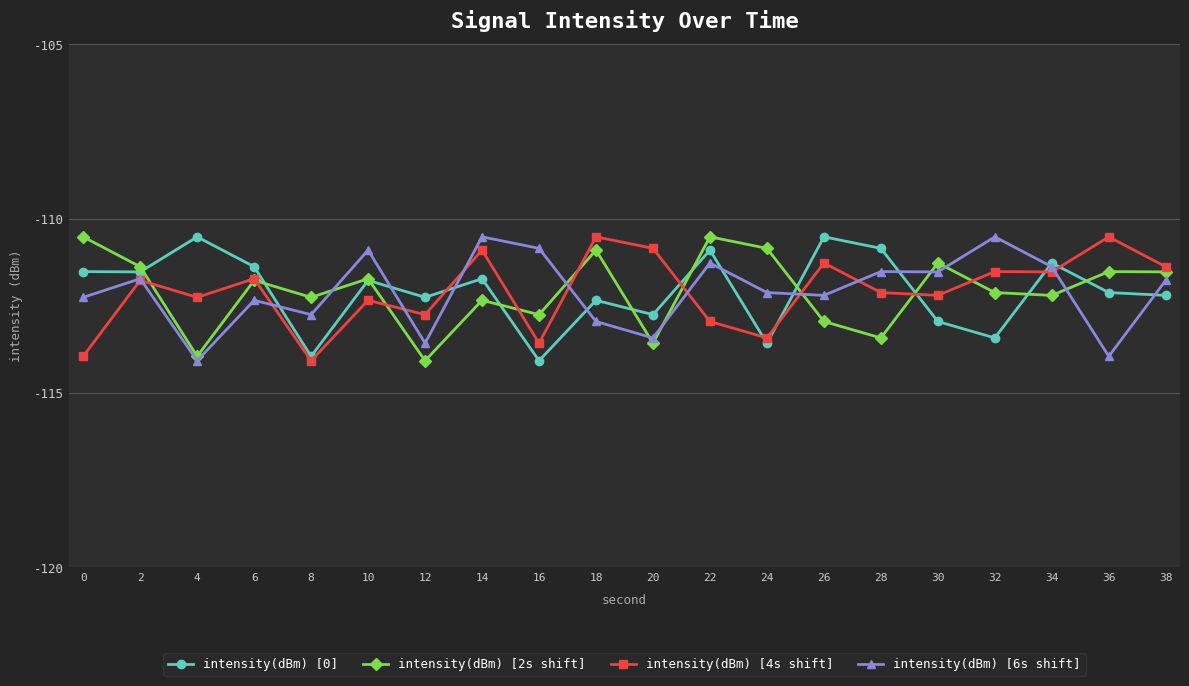

Is the value of intensity(dBm) [0] at 8 greater than the value of intensity(dBm) [2s shift] at 32?

No